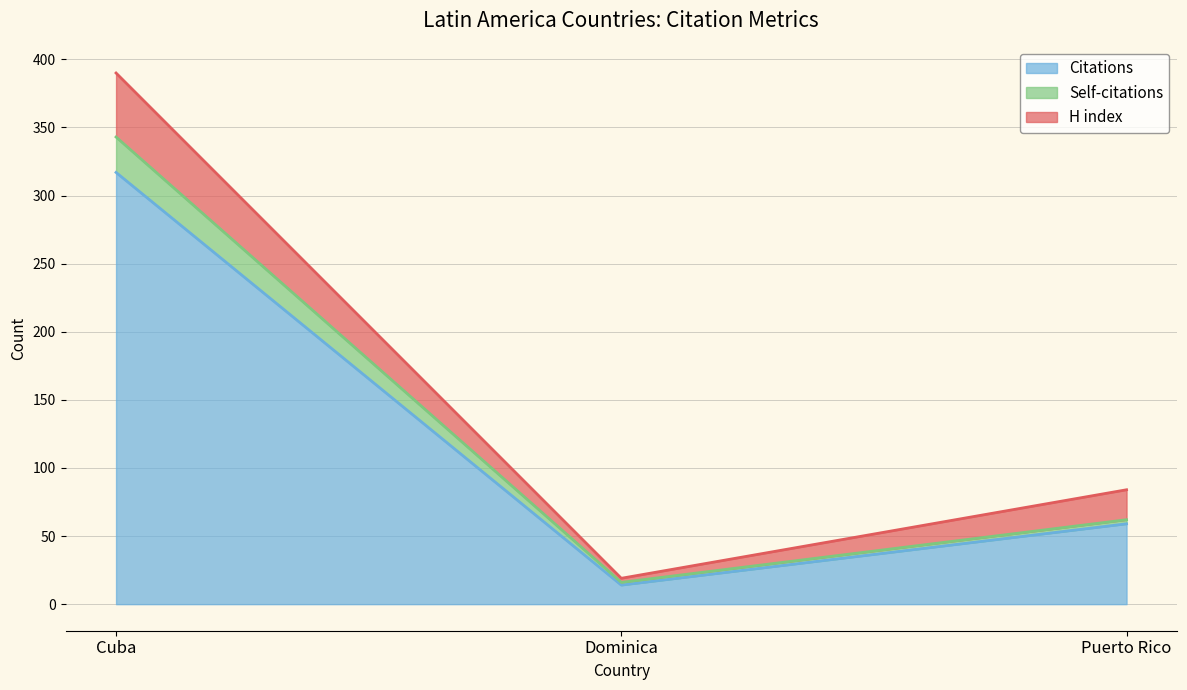

What is the difference between the Citations values at Cuba and Puerto Rico?

258